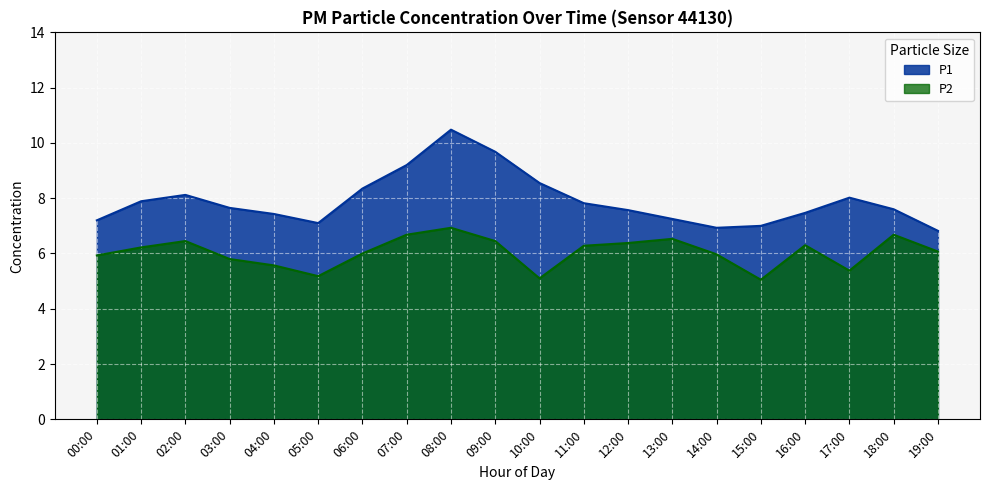

Reading left to right, transcribe all the data shown in this chart.

P1: 00:00=7.2	01:00=7.9	02:00=8.1	03:00=7.7	04:00=7.4	05:00=7.1	06:00=8.3	07:00=9.2	08:00=10.5	09:00=9.7	10:00=8.6	11:00=7.8	12:00=7.6	13:00=7.2	14:00=6.9	15:00=7.0	16:00=7.5	17:00=8.0	18:00=7.6	19:00=6.8
P2: 00:00=5.9	01:00=6.2	02:00=6.5	03:00=5.8	04:00=5.6	05:00=5.2	06:00=6.0	07:00=6.7	08:00=6.9	09:00=6.5	10:00=5.1	11:00=6.3	12:00=6.4	13:00=6.5	14:00=6.0	15:00=5.0	16:00=6.3	17:00=5.4	18:00=6.7	19:00=6.1